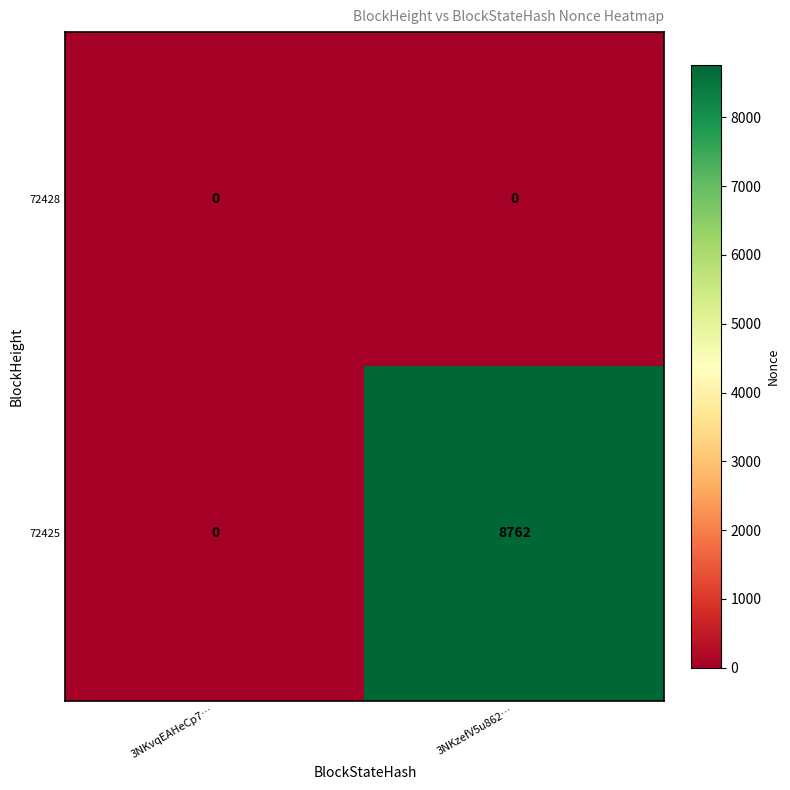

Is it true that 72425 equals 14544 at 3NKzefV5u862…?

False